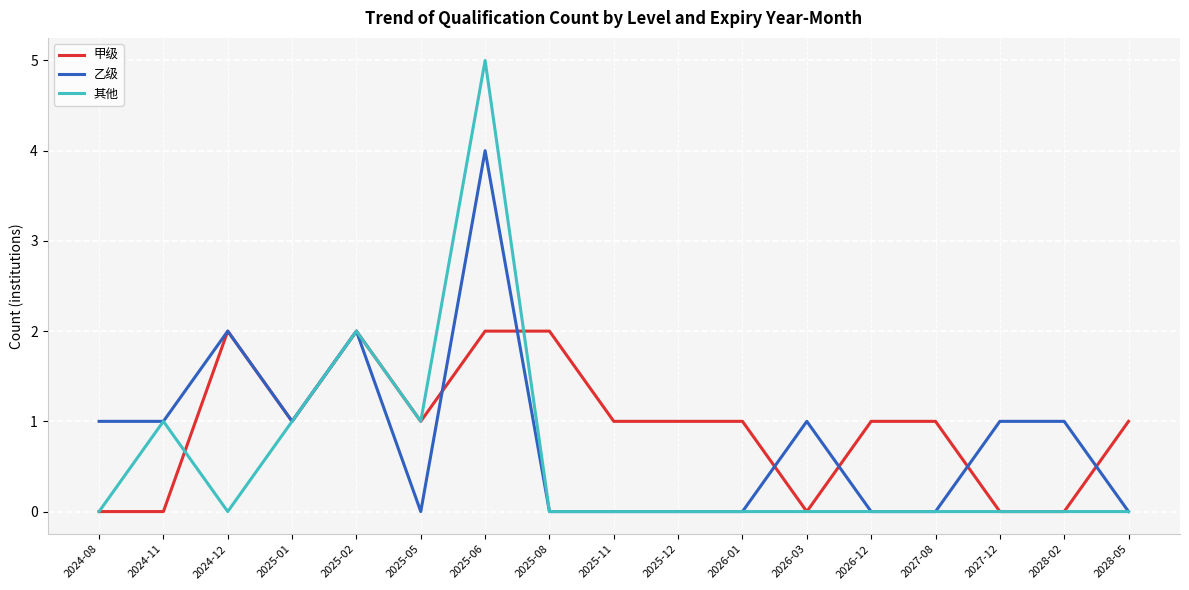

How many series are shown in this chart?

3